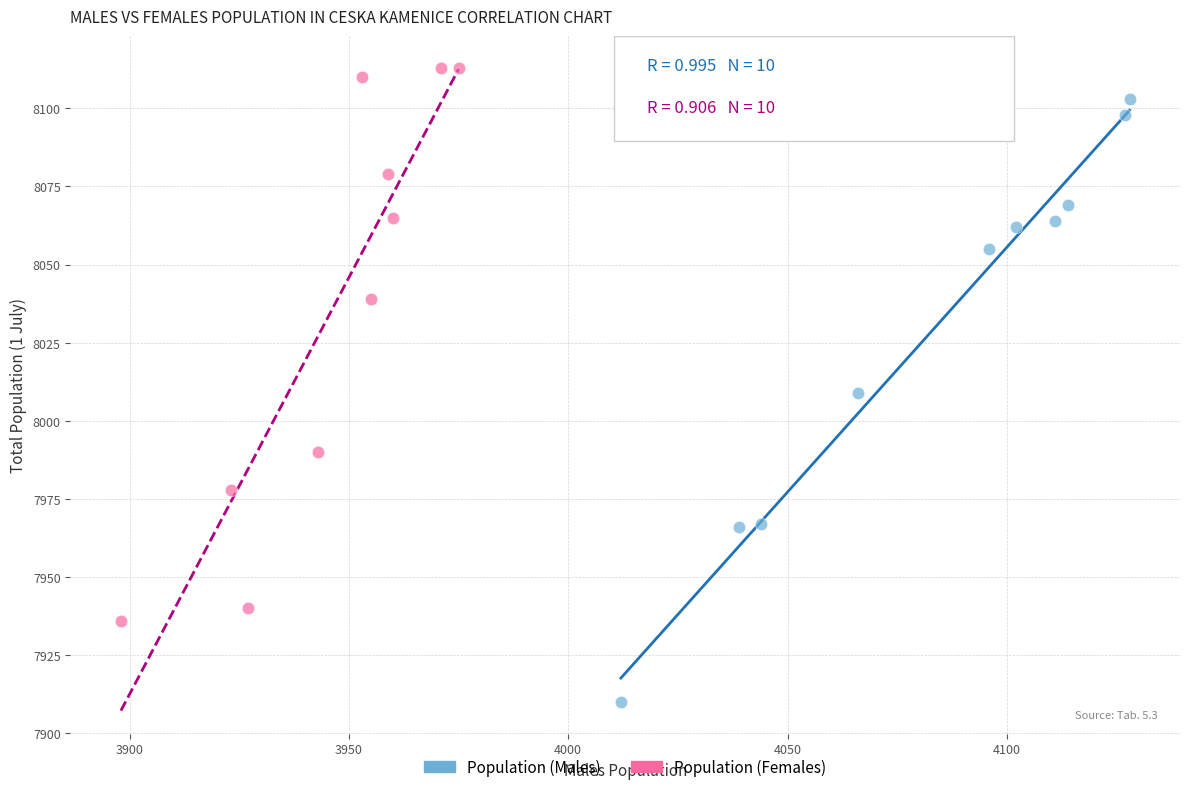

Which series contains the lowest Y value?

Population (Males)